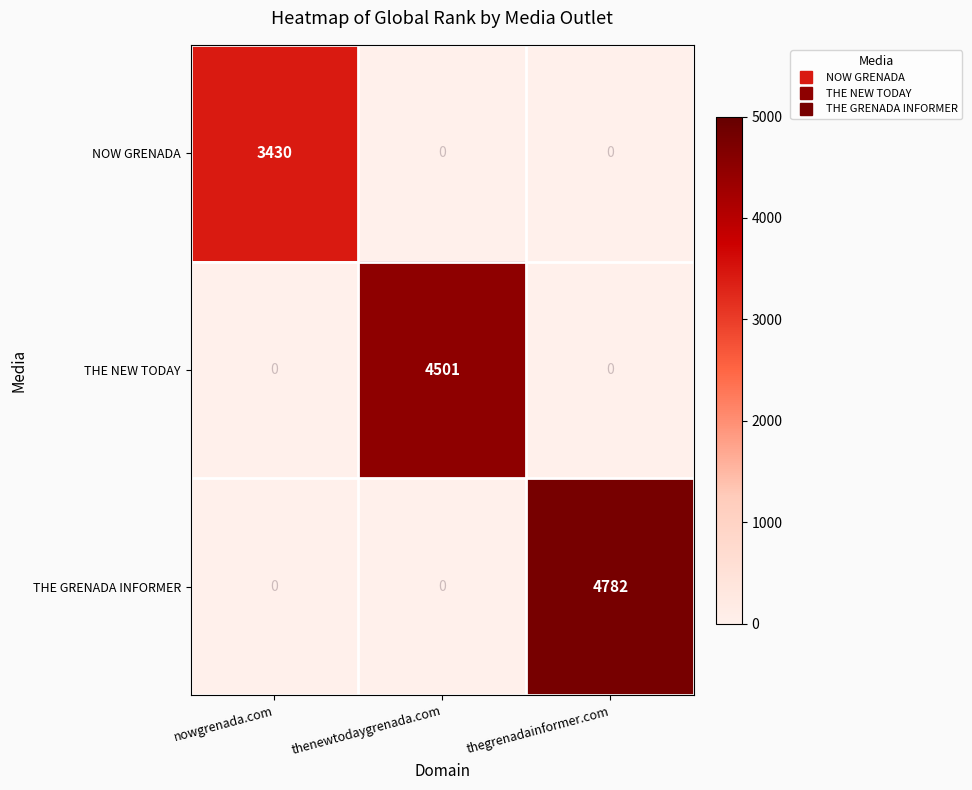

Reading left to right, transcribe all the data shown in this chart.

NOW GRENADA: 3430	0	0
THE NEW TODAY: 0	4501	0
THE GRENADA INFORMER: 0	0	4782